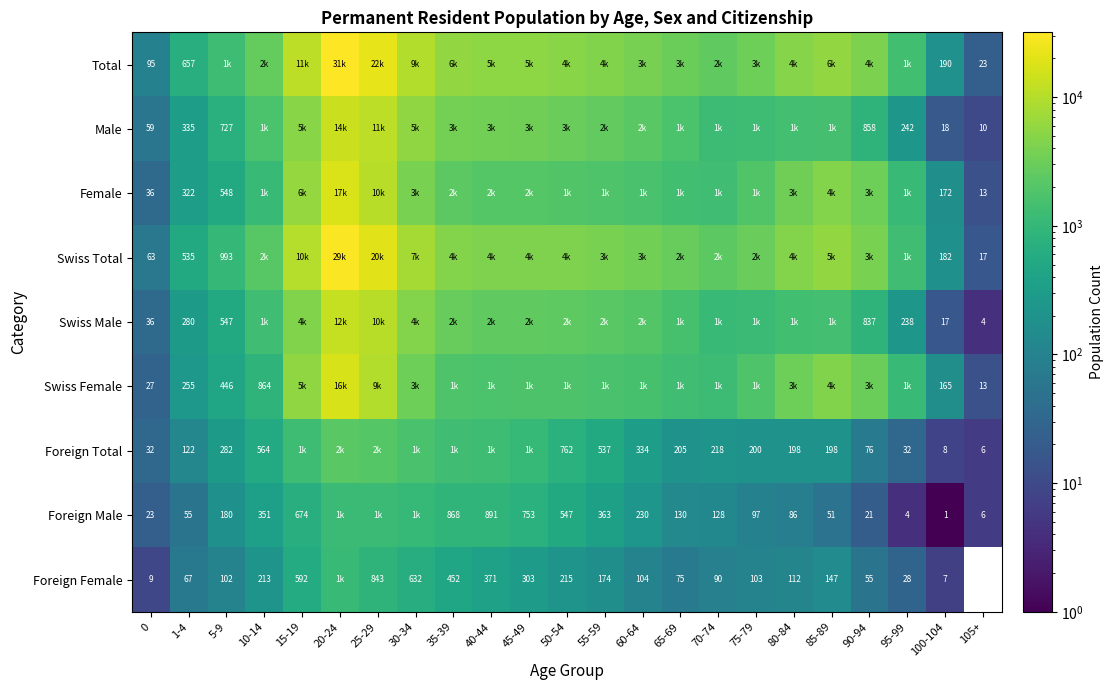

True or false: Swiss Female has a value of 165 at 100-104.

True